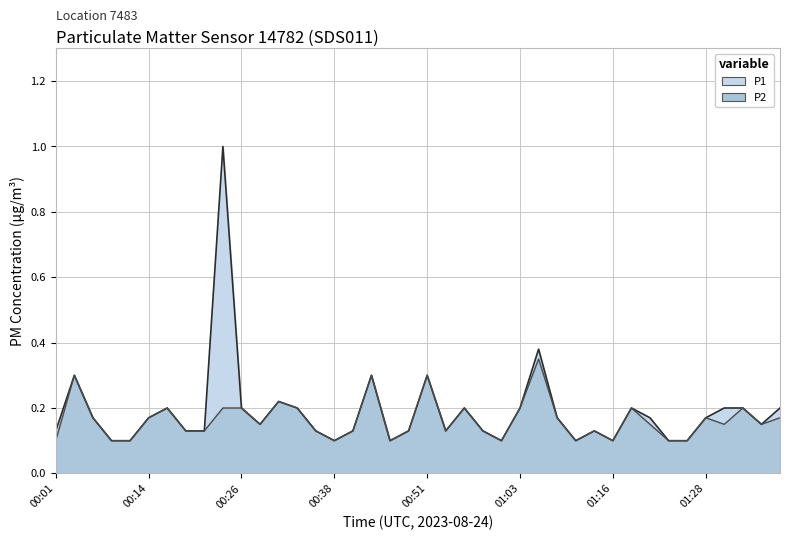

True or false: P1 and P2 cross at least once.

False